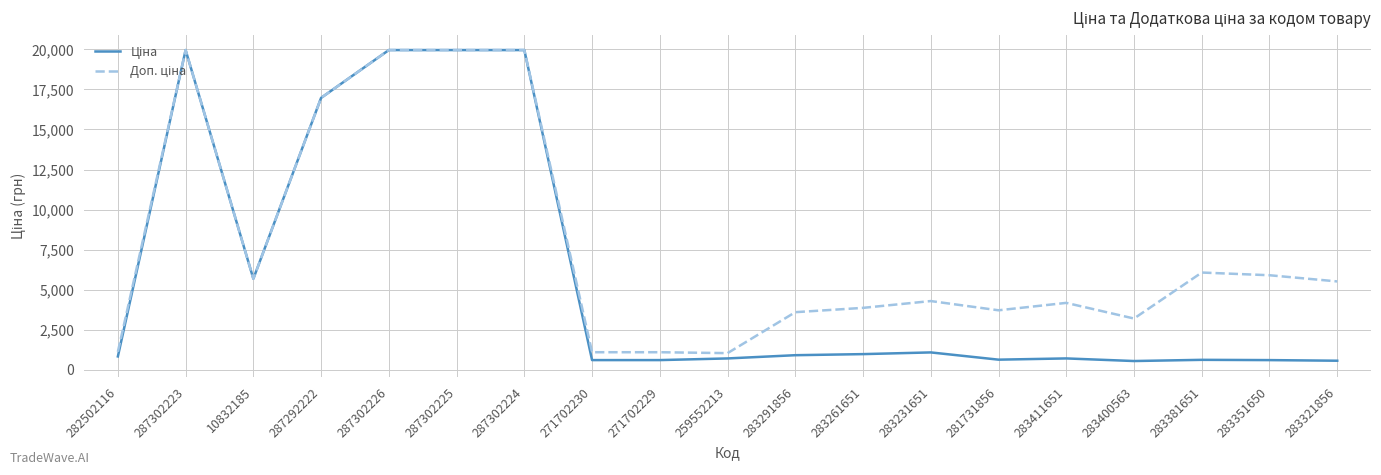

What is the total value across all series at 281731856?

4318.9